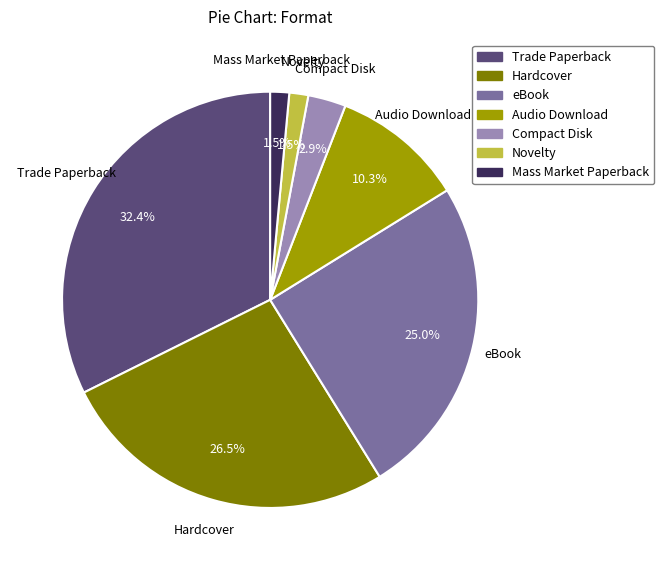

How many segments does this pie chart have?

7